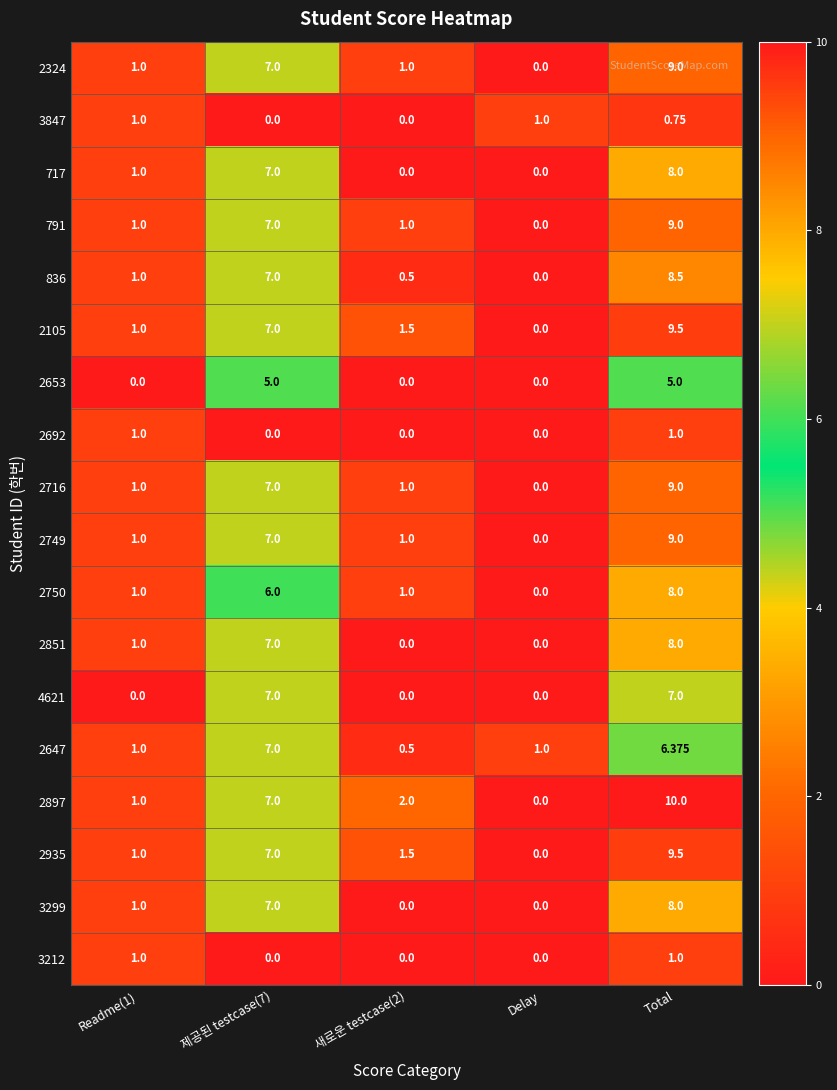

Which category has the highest value across all series?

Total